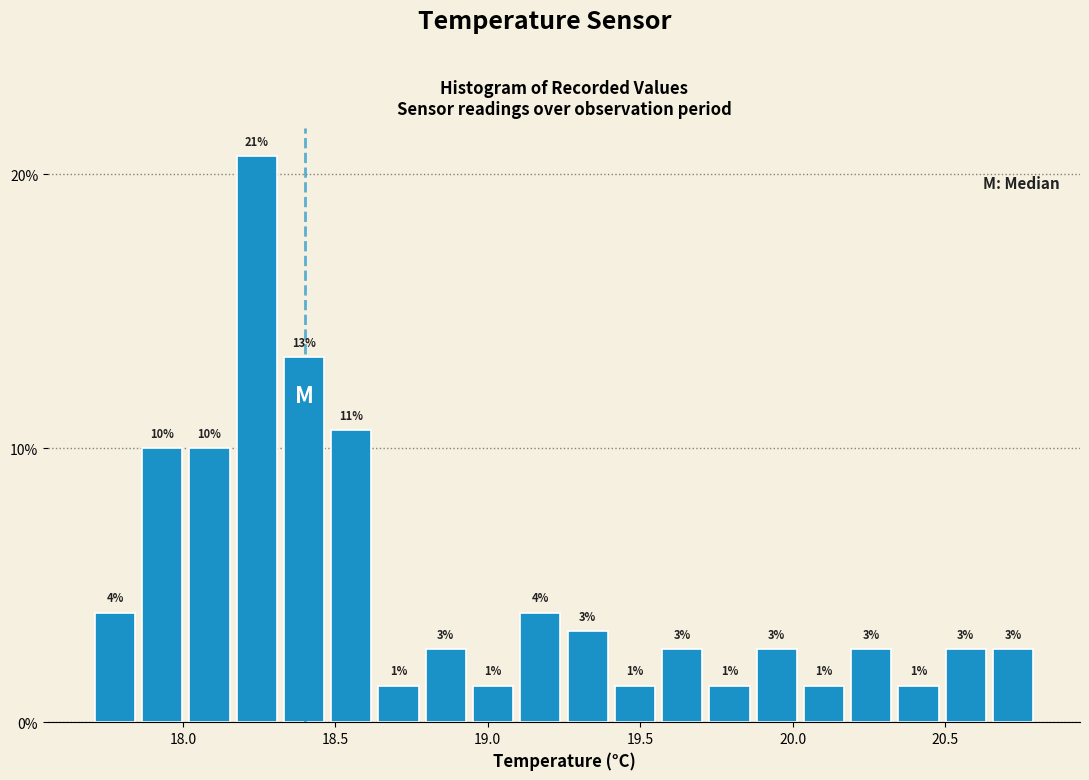

Read against the x-axis, roughly where is the centre of the tallest bar?

18.25